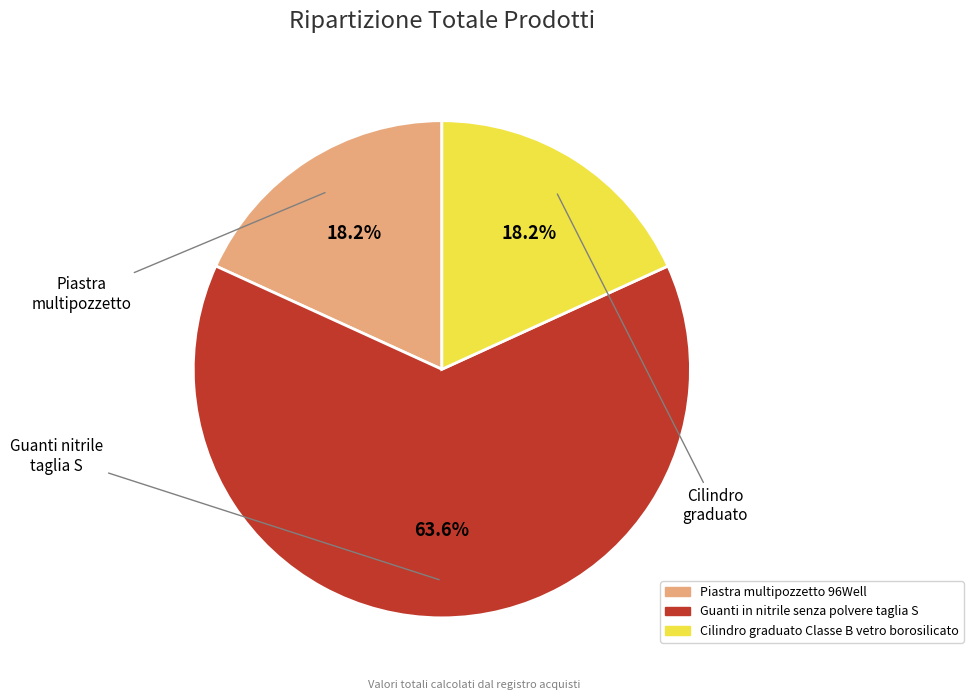

What is the largest slice in the pie chart?

Guanti in nitrile senza polvere taglia S